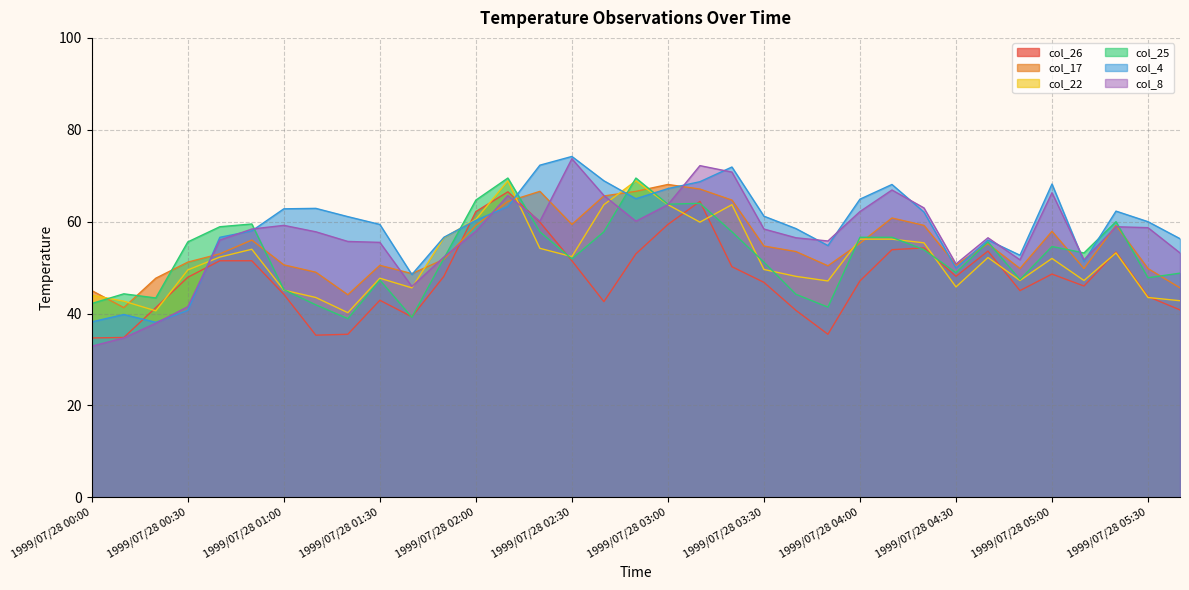

Does the chart display data point markers on the line(s)?

No